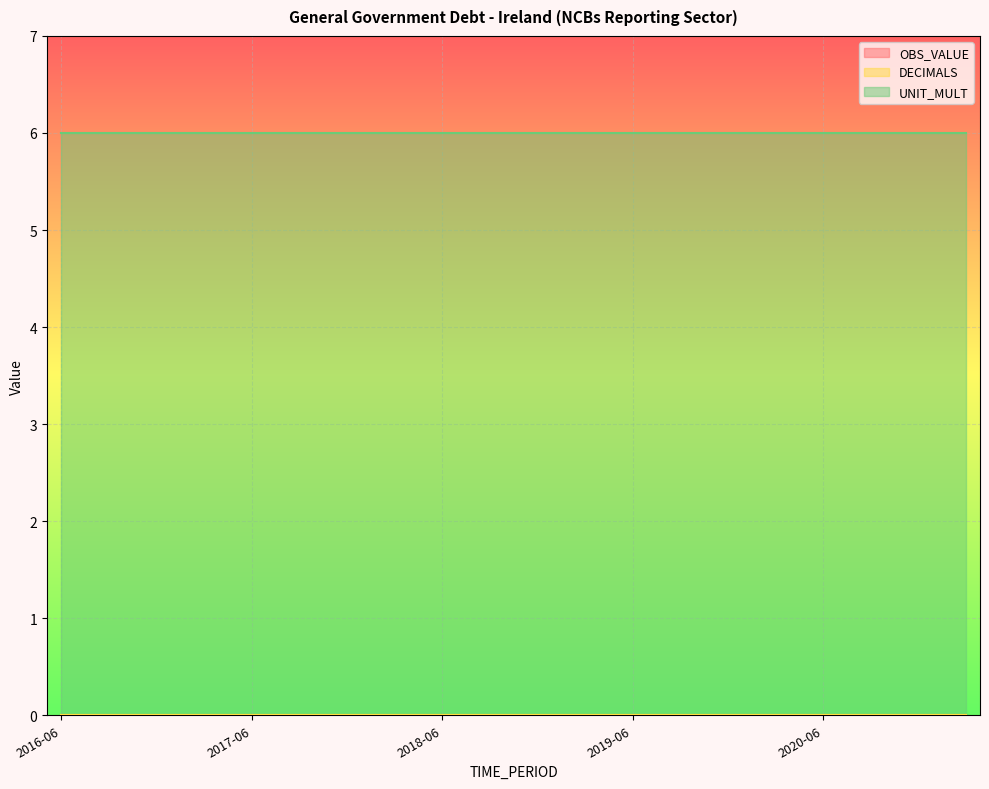

True or false: UNIT_MULT and DECIMALS cross at least once.

False